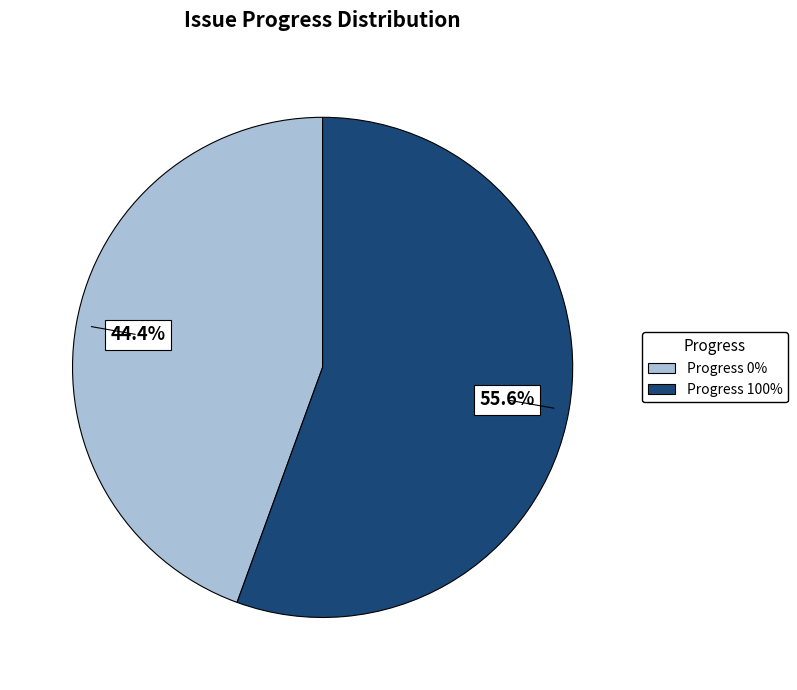

Is there a majority slice in this chart?

Yes